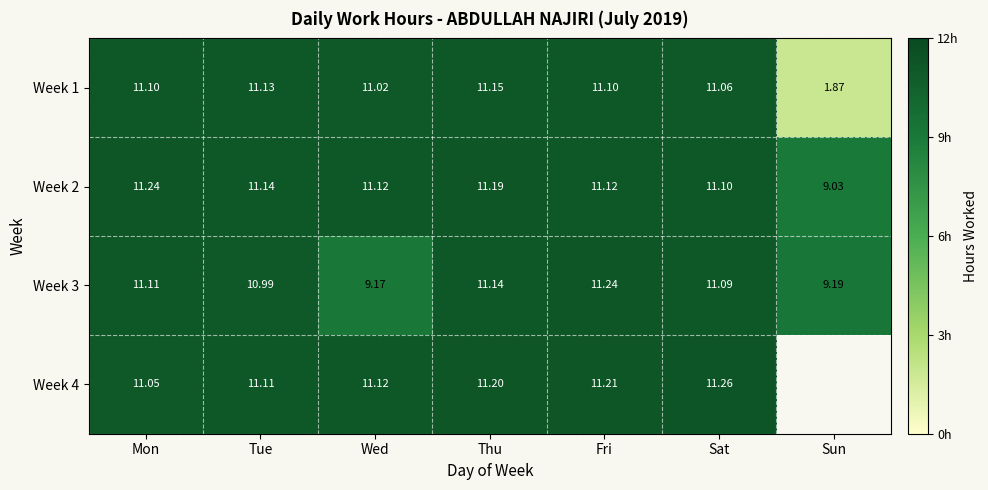

Is it true that Week 2 equals 11.1 at Tue?

True